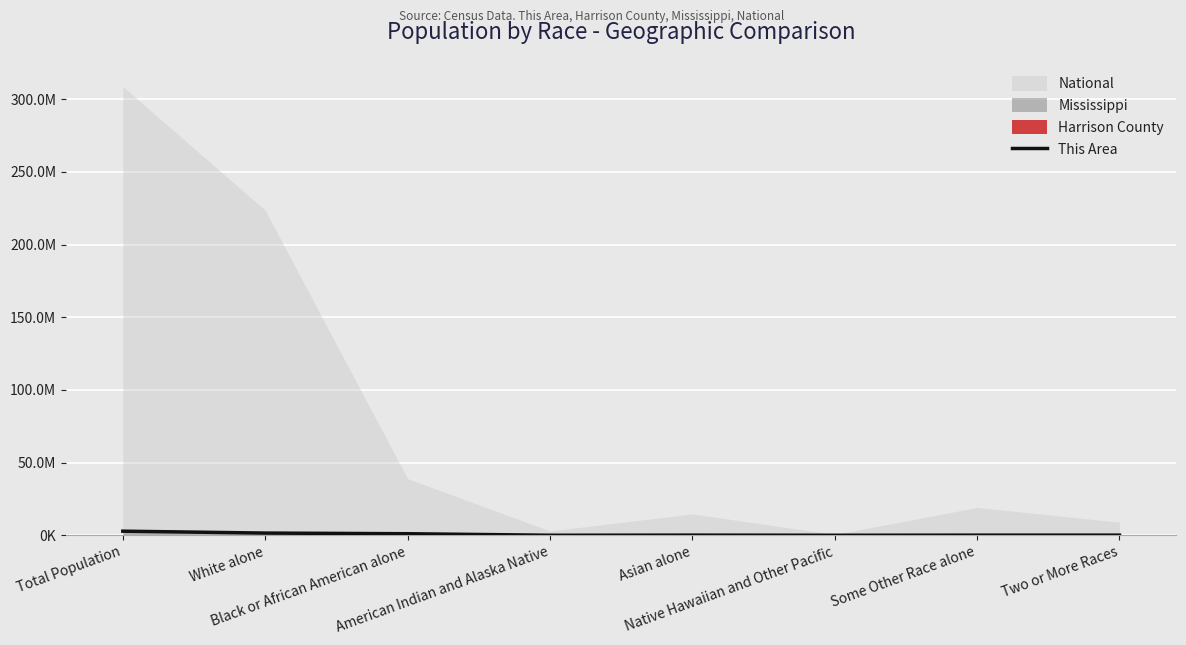

Reading left to right, transcribe all the data shown in this chart.

2.8	1.5	1.0	0.0	0.1	0.0	0.1	0.1